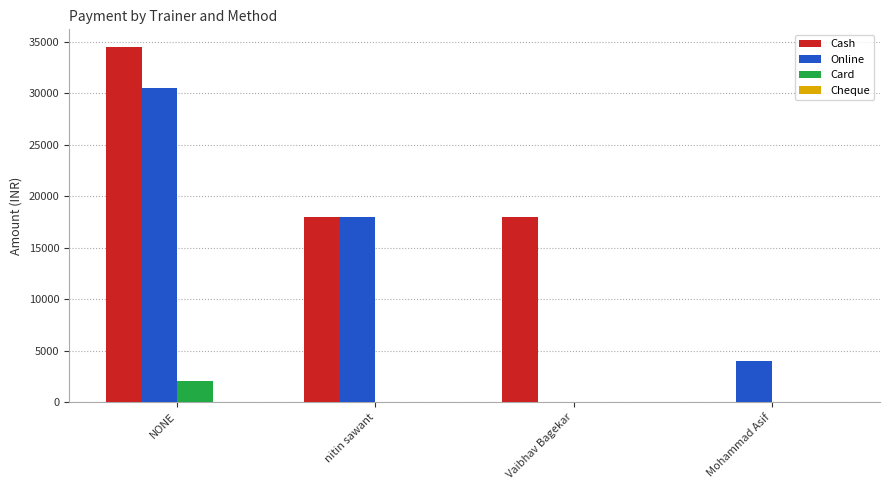

At which category is the sum across all series the highest?

NONE